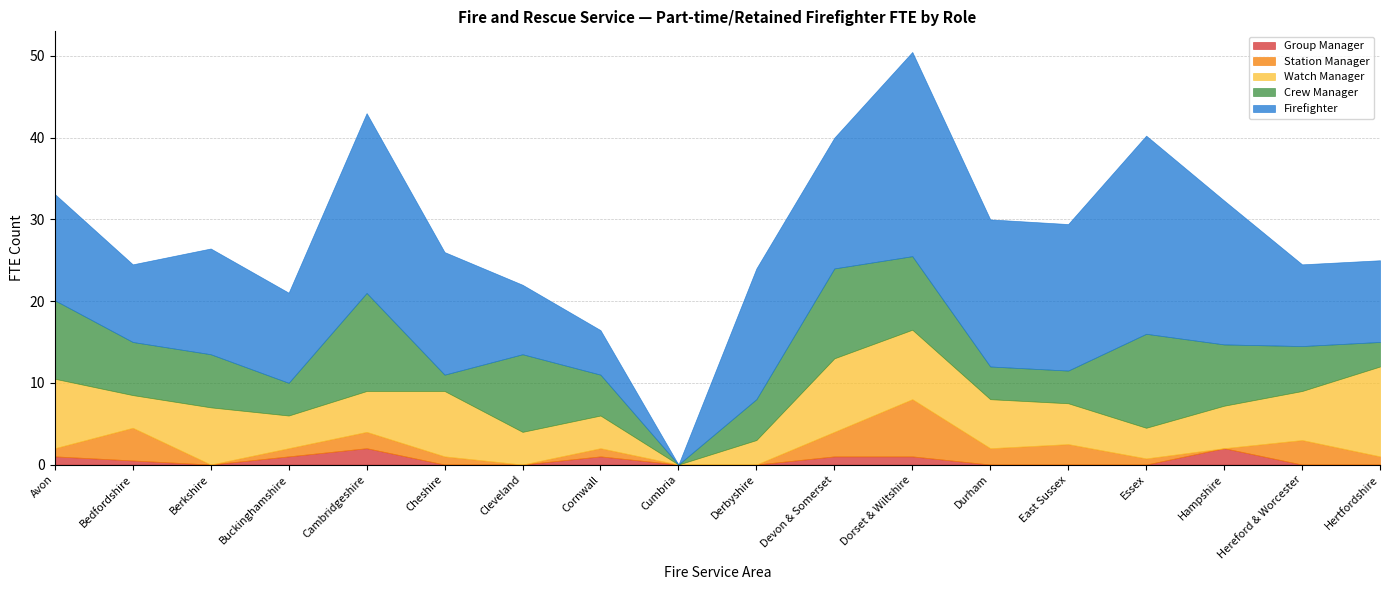

What is the total value across all series at East Sussex?

29.4